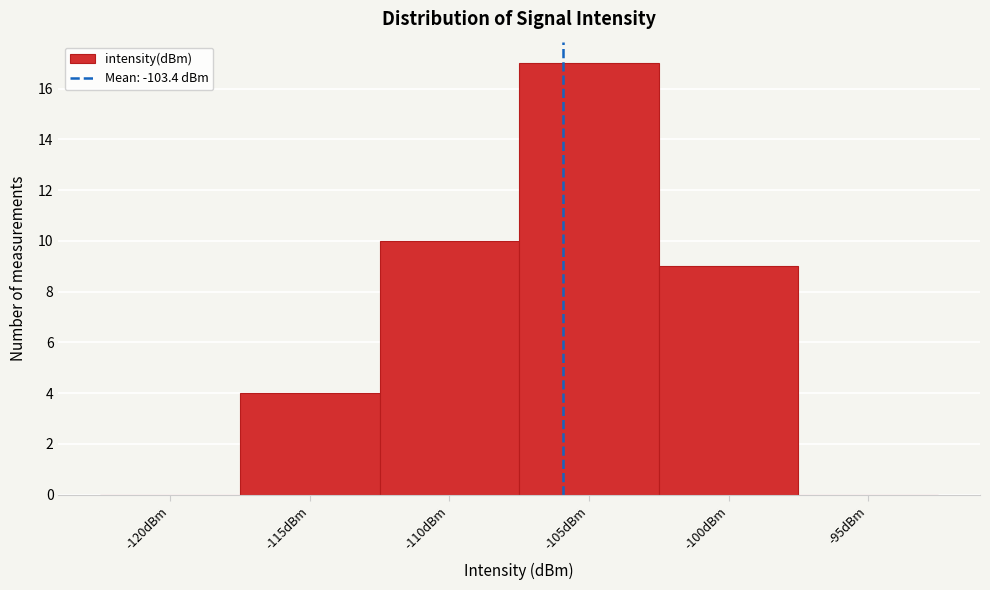

Reading left to right, transcribe all the data shown in this chart.

-120dBm=0	-115dBm=4	-110dBm=10	-105dBm=17	-100dBm=9	-95dBm=0